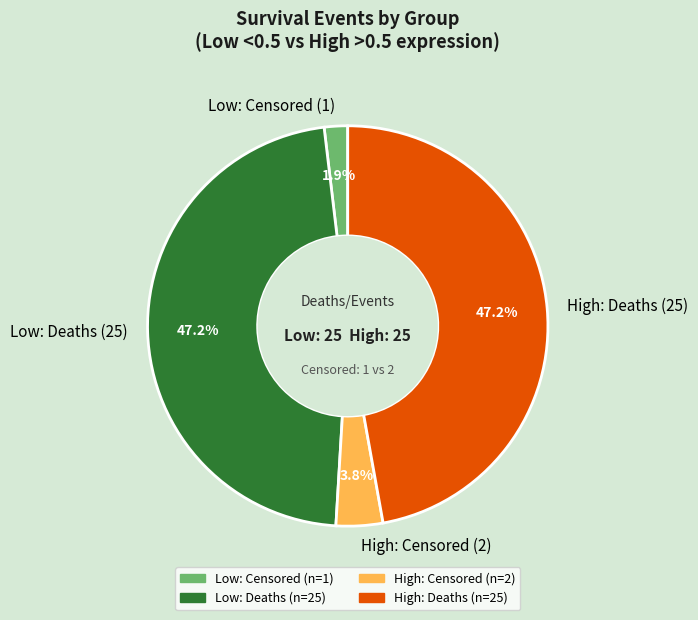

What is the smallest slice in the pie chart?

Low: Censored (1)